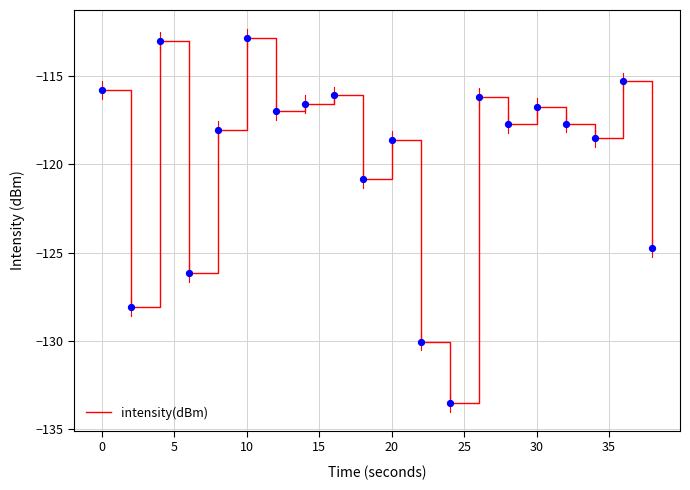

What is the difference between the maximum and minimum values?

20.6